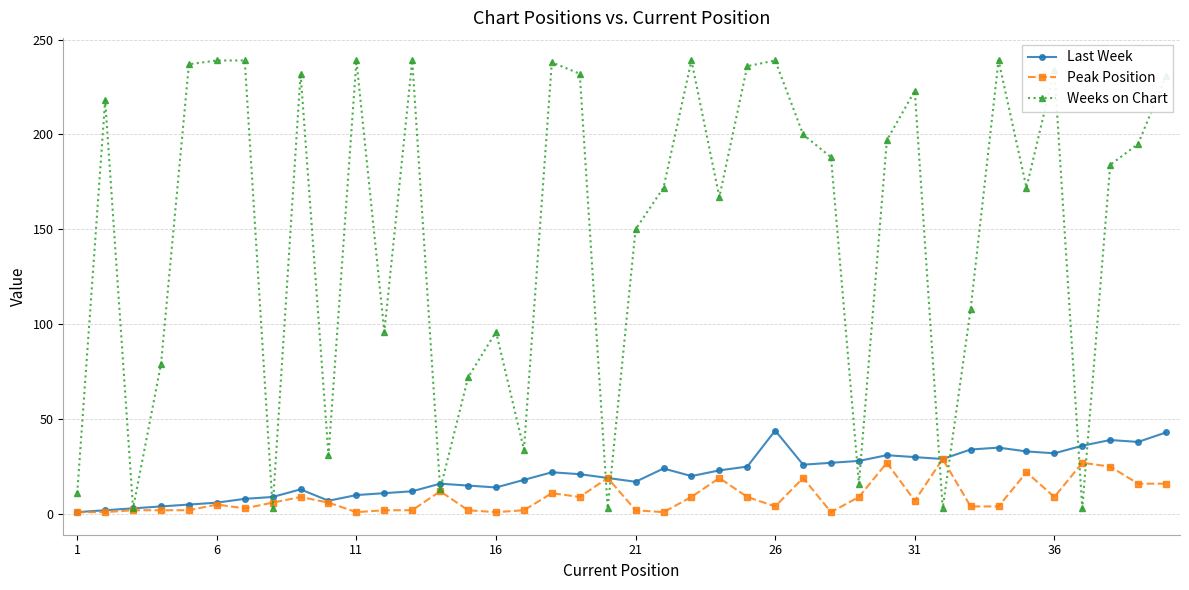

At how many categories does at least one series exceed 179?

21